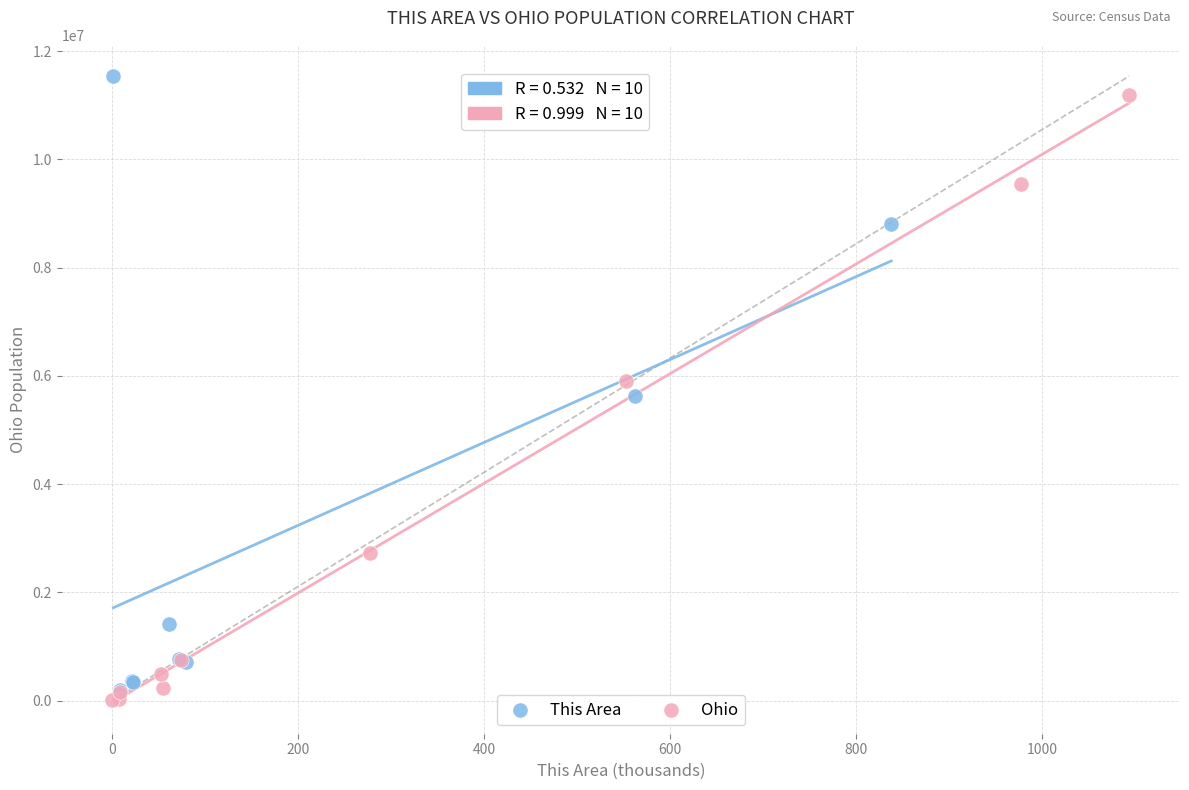

Which series has the largest Y range (max minus min)?

This Area